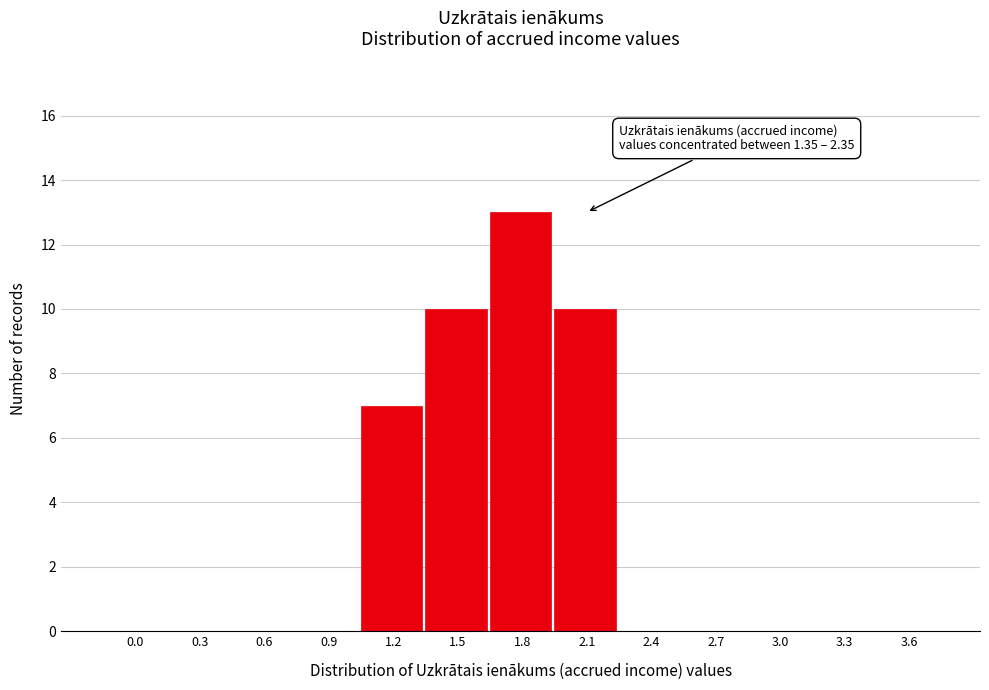

Reading left to right, what are all the values shown in this chart?

0.0=0	0.3=0	0.6=0	0.9=0	1.2=7	1.5=10	1.8=13	2.1=10	2.4=0	2.7=0	3.0=0	3.3=0	3.6=0